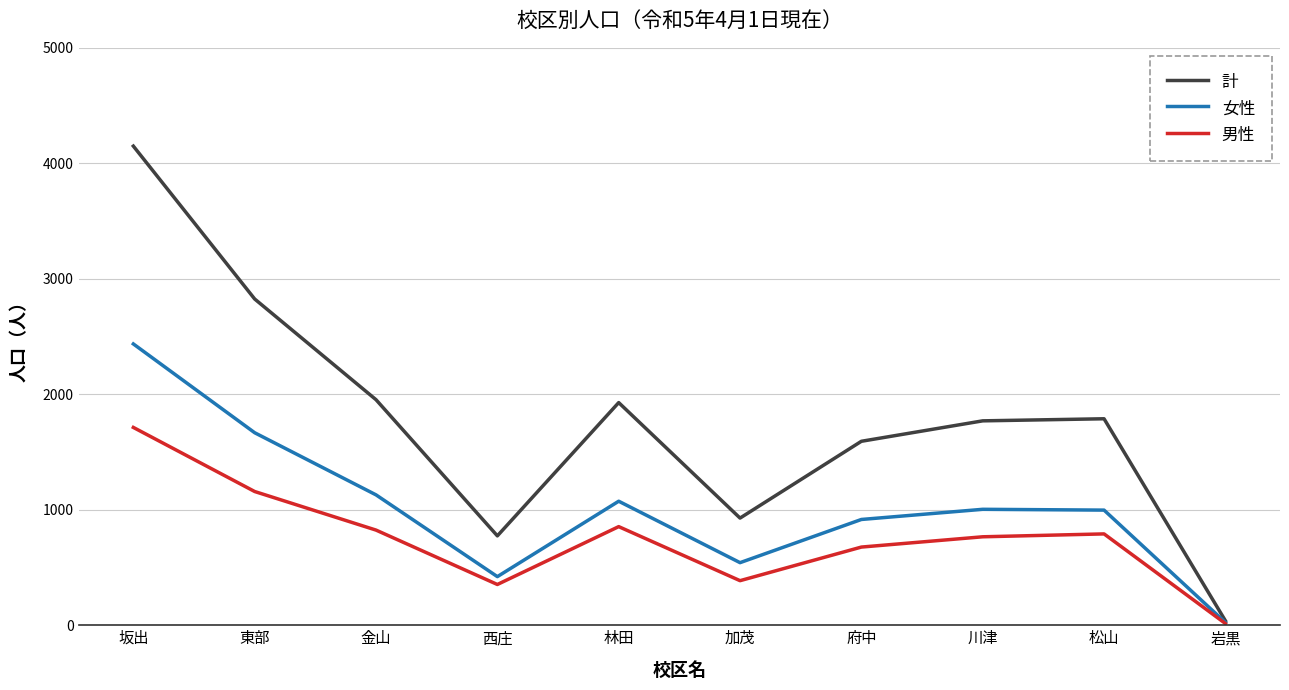

Where does the 女性 series first go above 1004?

坂出